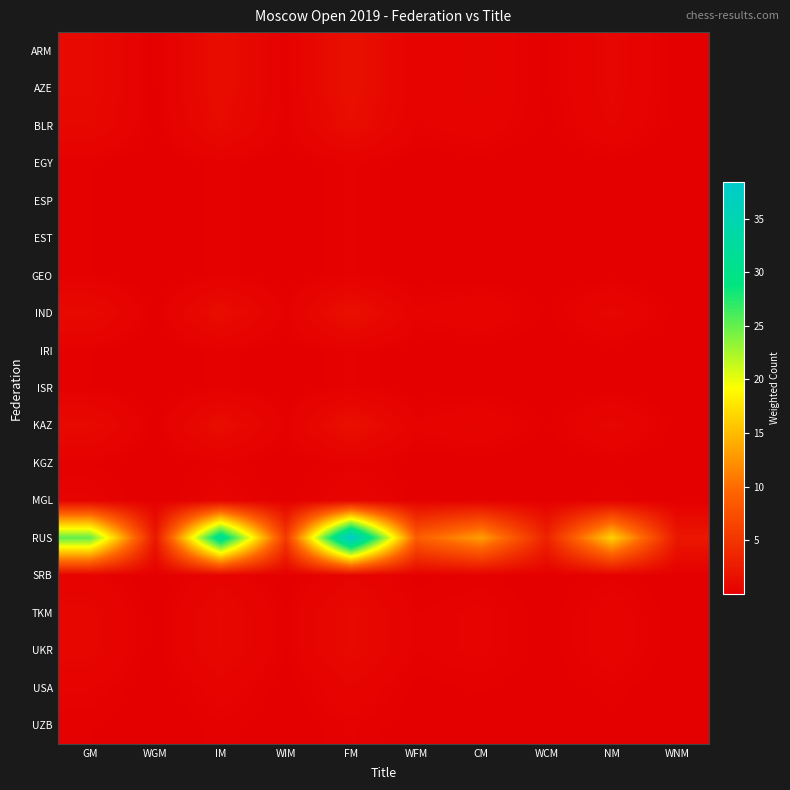

At which category is the sum across all series the highest?

FM